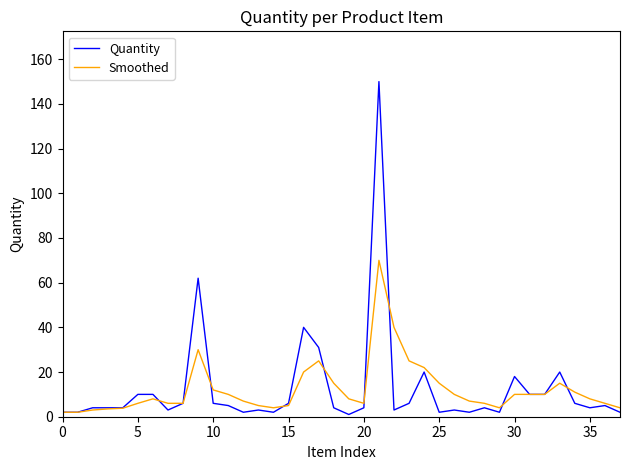

Which series has the largest range (max minus min)?

Quantity